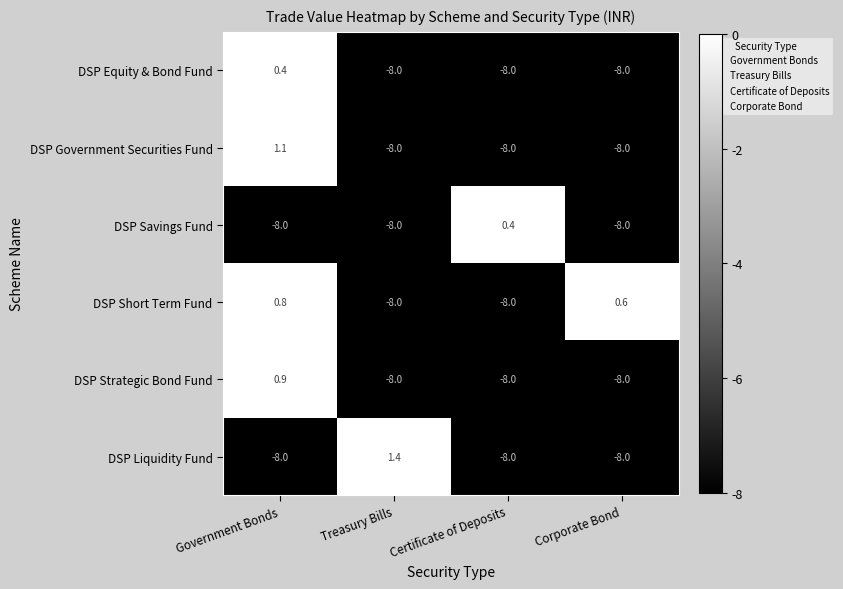

Count the DSP Strategic Bond Fund values in the range -8 to 0.

3